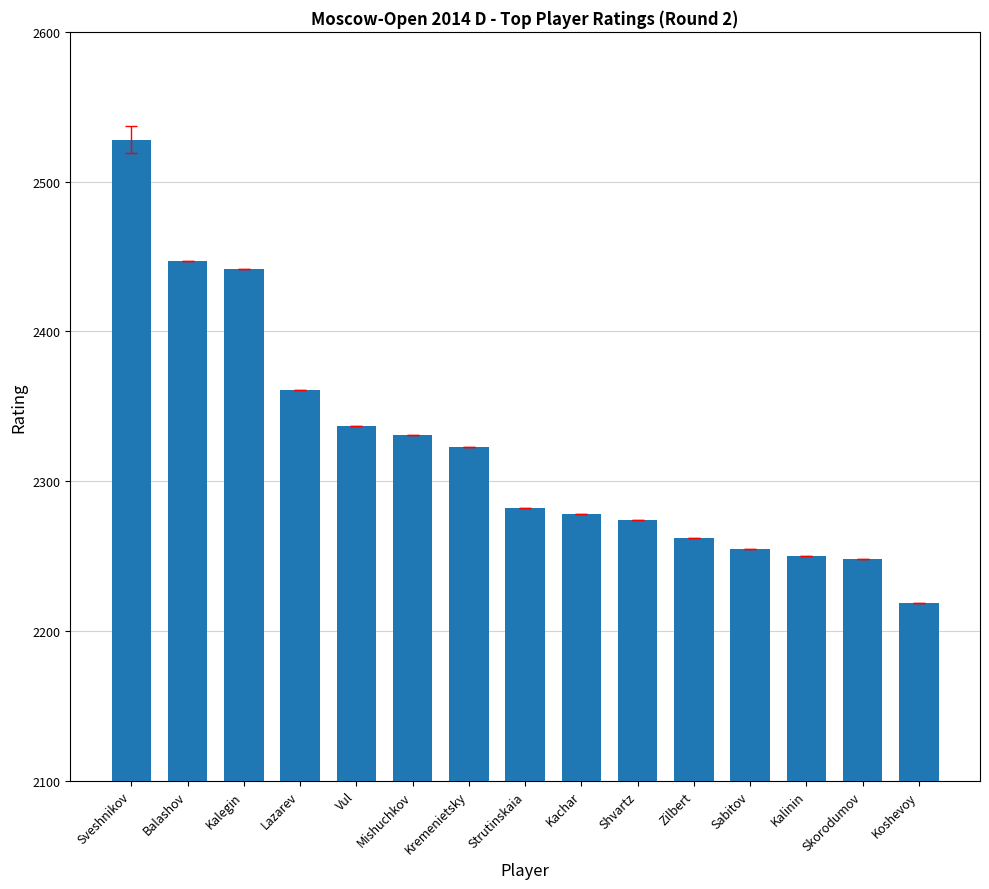

Reading right to left, extract all data points from this chart.

2219	2248	2250	2255	2262	2274	2278	2282	2323	2331	2337	2361	2442	2447	2528